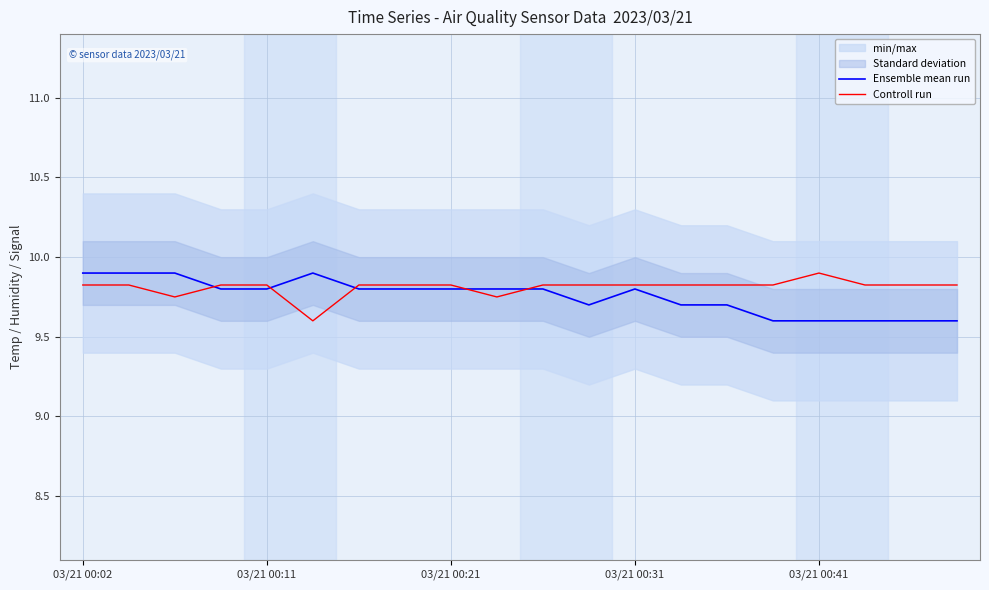

True or false: Ensemble mean run has a value of 4.7 at 03/21 00:21.

False